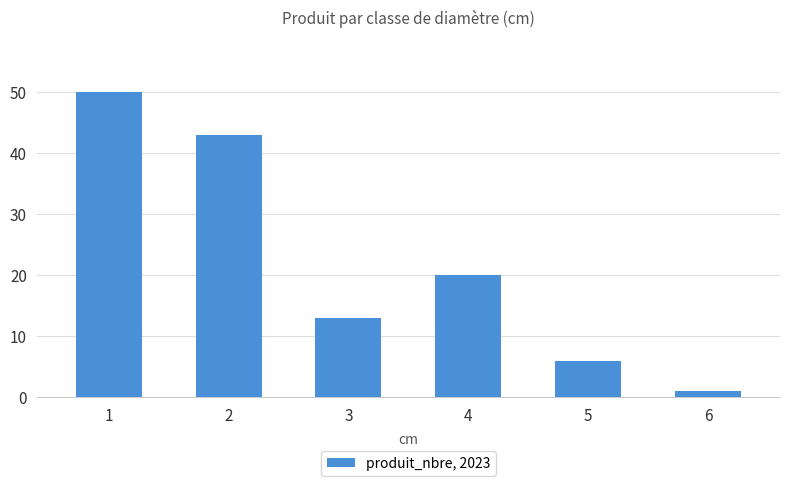

Reading left to right, what are all the values shown in this chart?

50	43	13	20	6	1